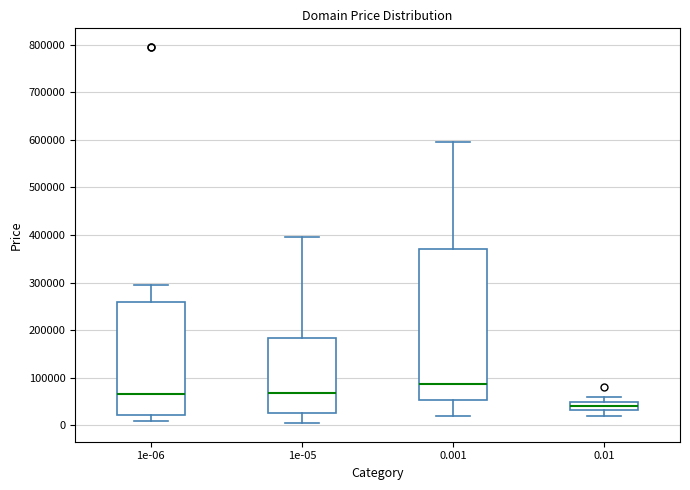

Where does the lower whisker of the box at x = 0.01 end on the y-axis? The values are not printed on the chart, so give them approximately, as read against the axis.

20000